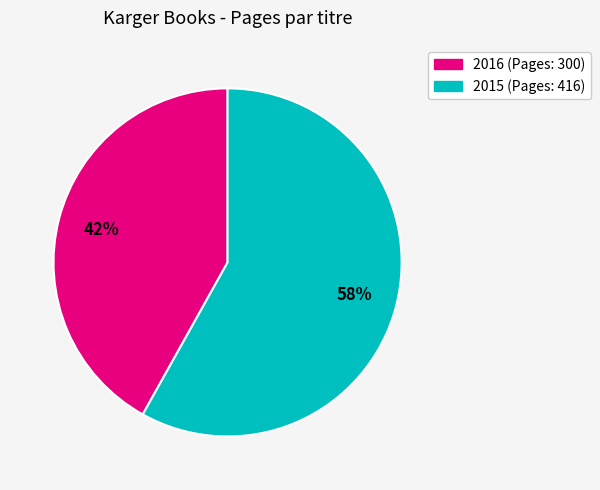

To the nearest percent, what is the average slice percentage?

50%